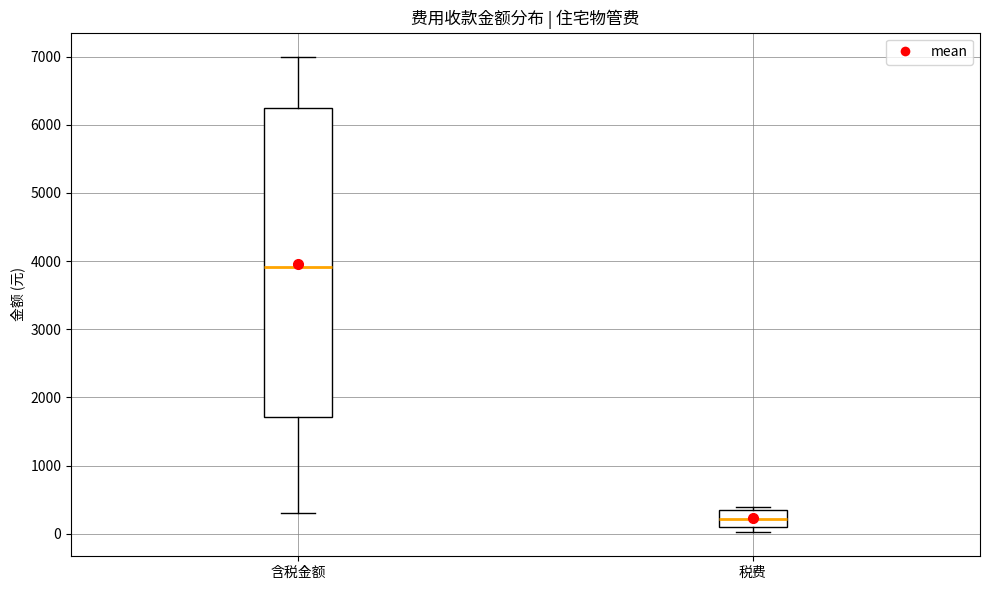

Where is the upper edge of the box for 税费 on the y-axis? The values are not printed on the chart, so give them approximately, as read against the axis.

400